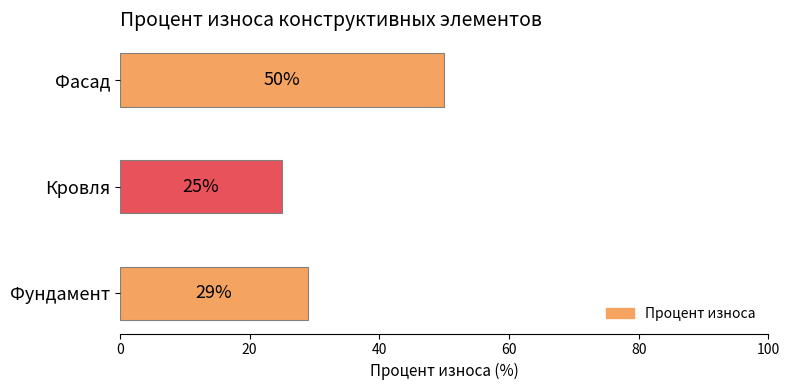

What is the change in value from Фундамент to Фасад?

+21